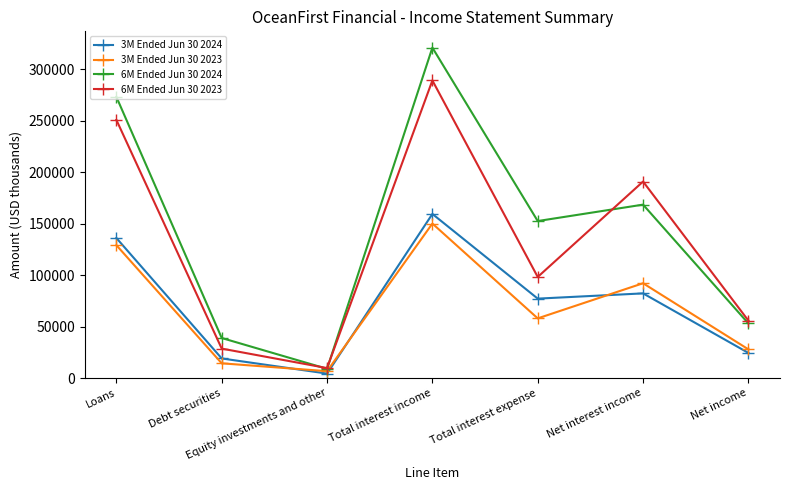

What value does the 3M Ended Jun 30 2023 series have at Net interest income, to the nearest 10?

92110